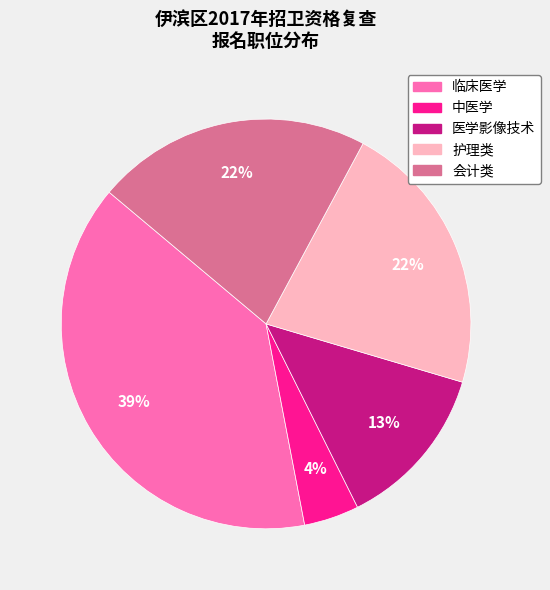

Do 会计类 and 临床医学 together represent more than half of the pie?

Yes